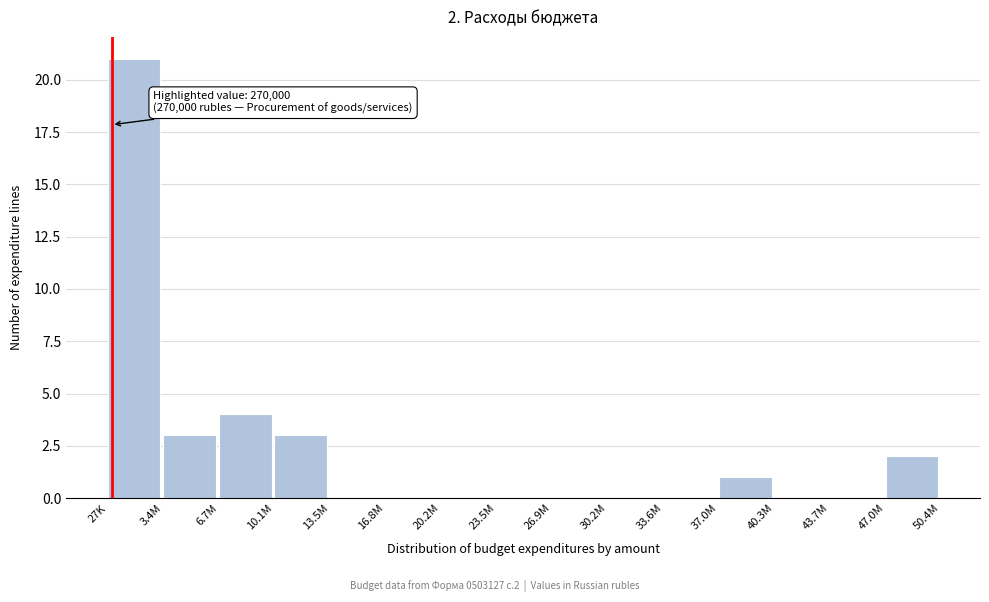

Reading left to right, what are all the values shown in this chart?

27K=21	3.4M=3	6.7M=4	10.1M=3	13.5M=0	16.8M=0	20.2M=0	23.5M=0	26.9M=0	30.2M=0	33.6M=0	37.0M=1	40.3M=0	43.7M=0	47.0M=2